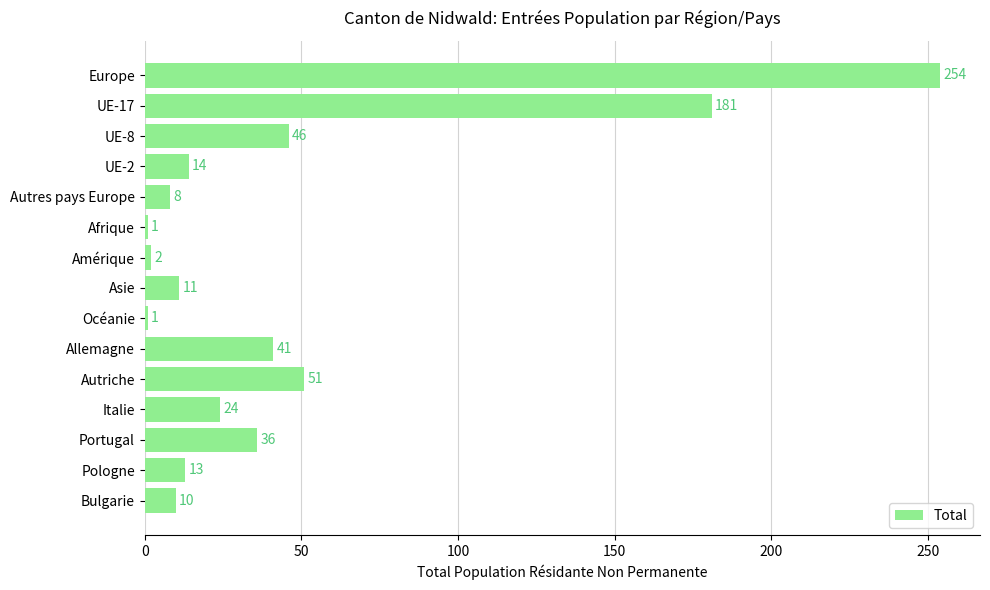

Reading top to bottom, extract all data points from this chart.

254	181	46	14	8	1	2	11	1	41	51	24	36	13	10